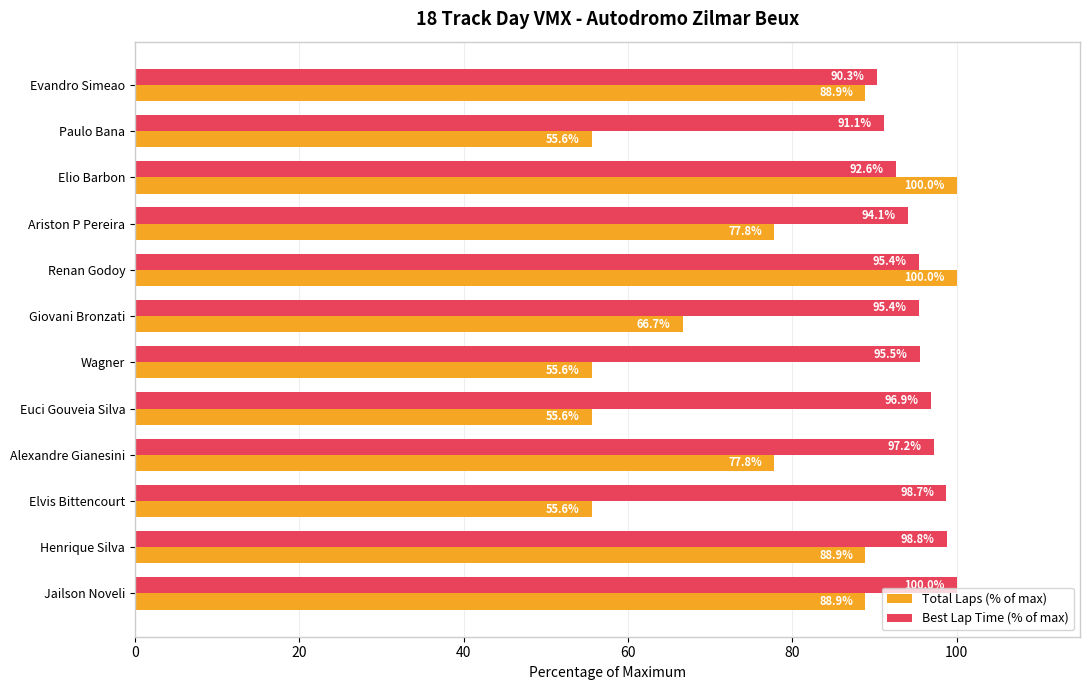

What value does the Total Laps (% of max) series have at Paulo Bana?

55.6